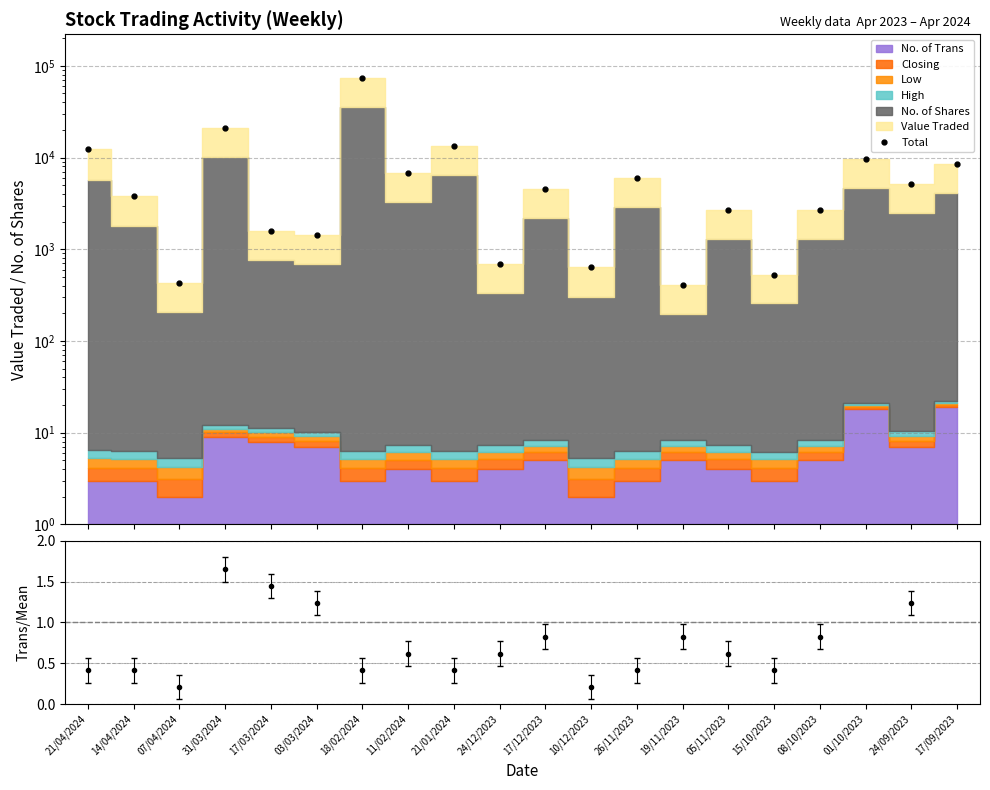

Reading left to right, what are all the values shown in this chart?

12249.4	3778.3	423.3	20864.2	1575.2	1425.2	73641.3	6727.3	13507.3	689.2	4576.3	638.3	5912.3	403.3	2681.3	525.2	2712.3	9693.3	5154.3	8466.3